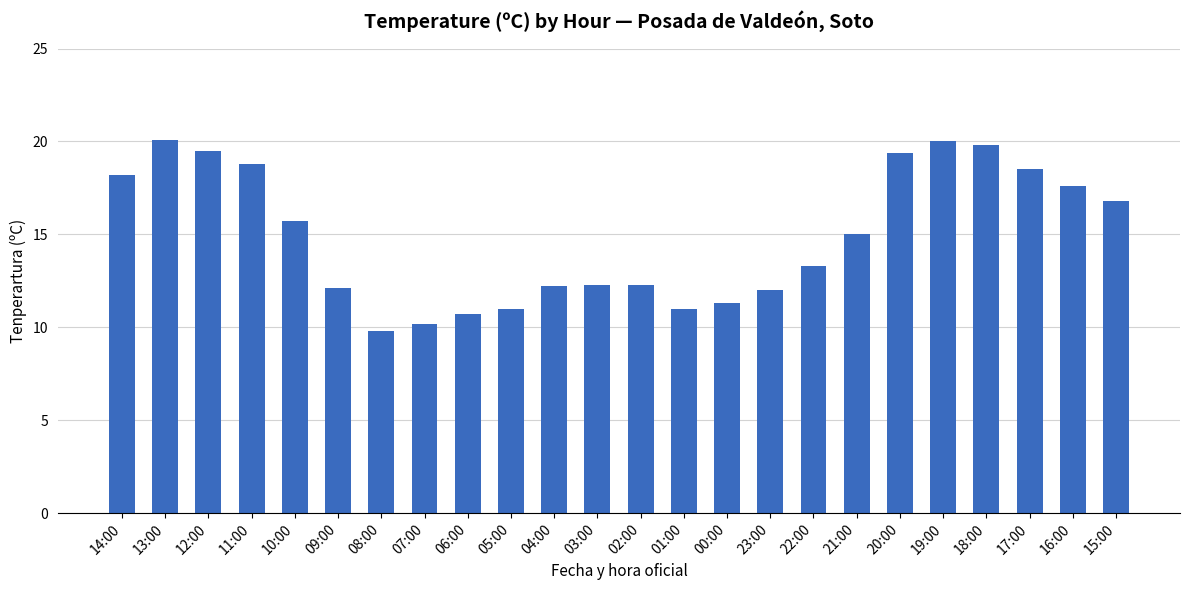

At which category does the chart reach its minimum across all series?

08:00